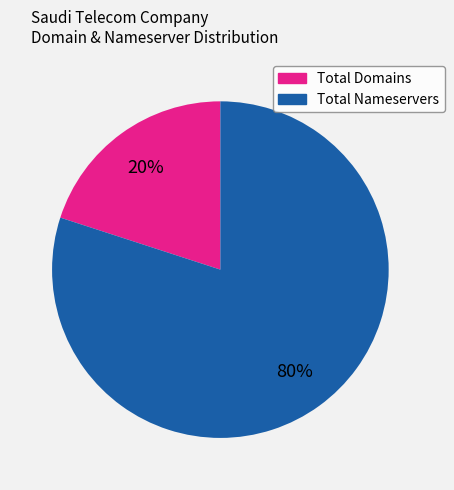

How many segments does this pie chart have?

2